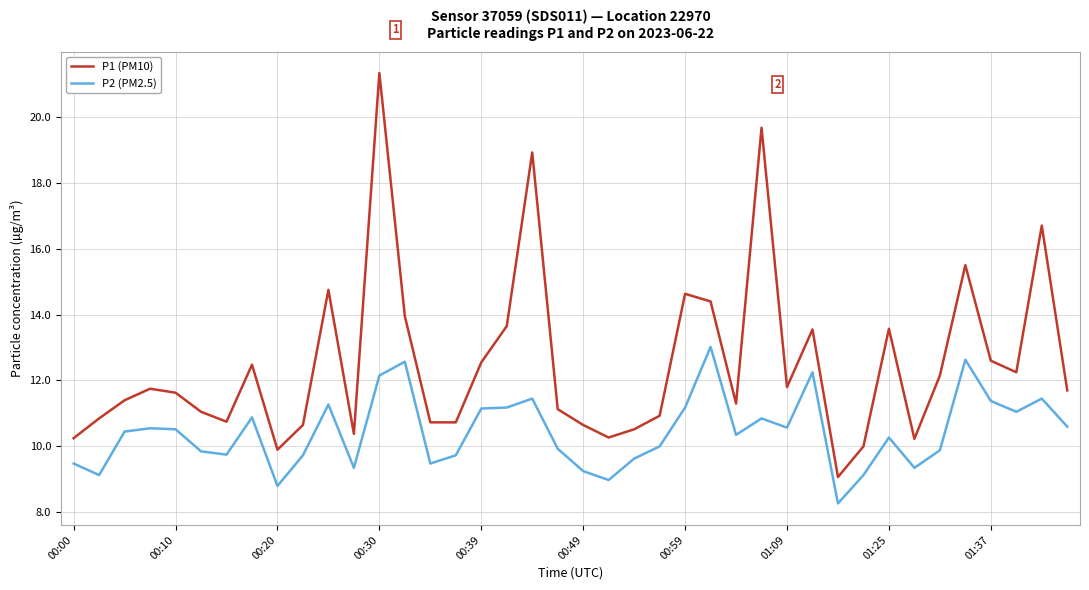

List the series in order of their peak value, lowest first.

P2 (PM2.5), P1 (PM10)